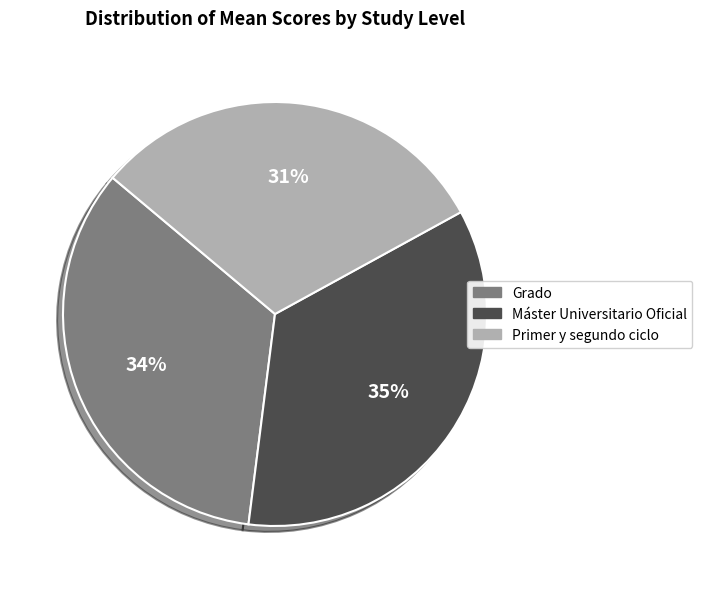

Does any single category account for the majority?

No